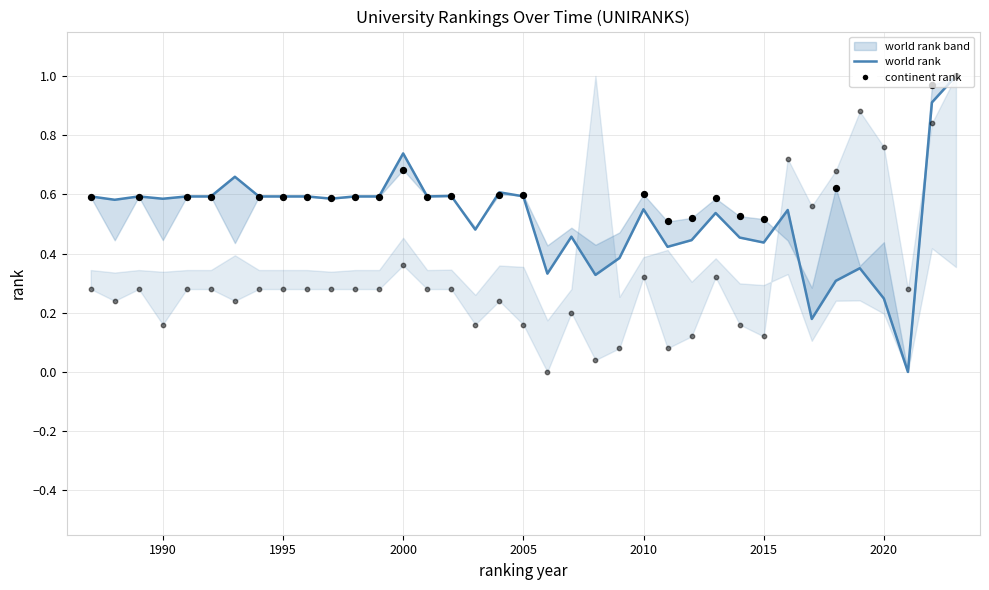

What is the total value across all series at 1990?

0.7